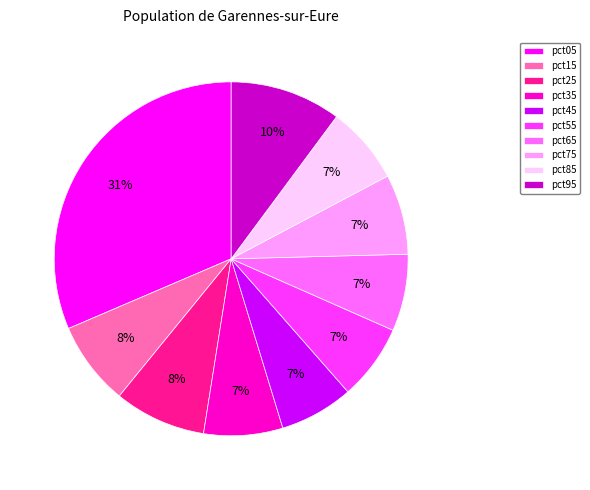

Is there a majority slice in this chart?

No